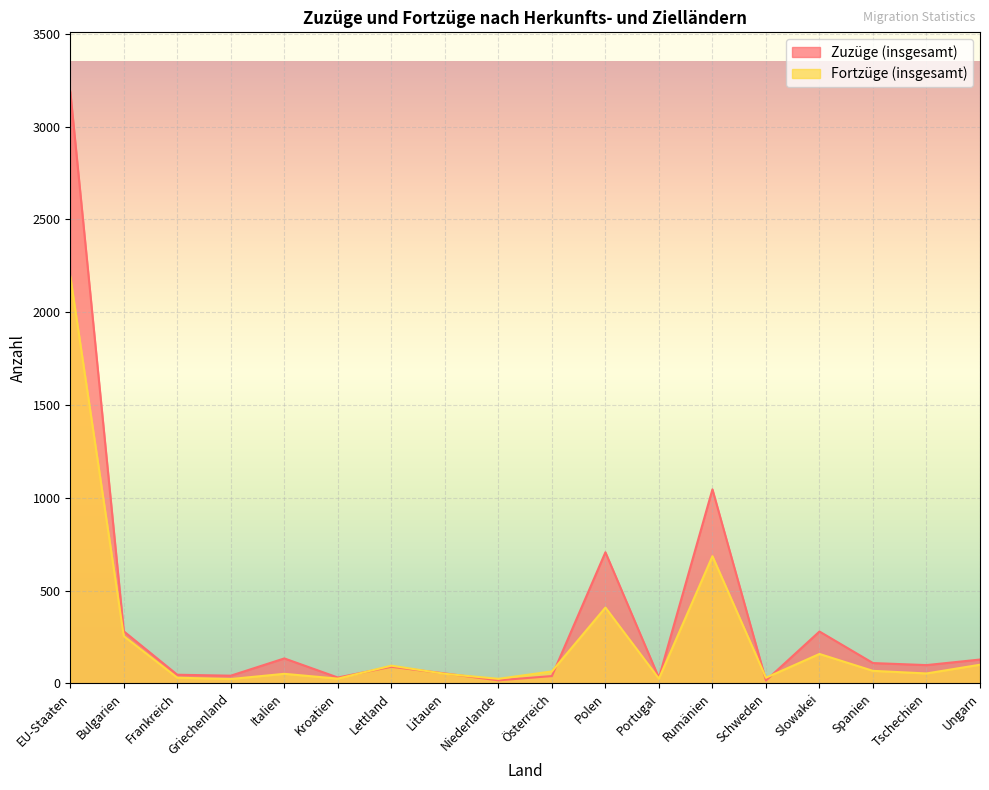

What is the difference between the highest and lowest values at Kroatien?

6